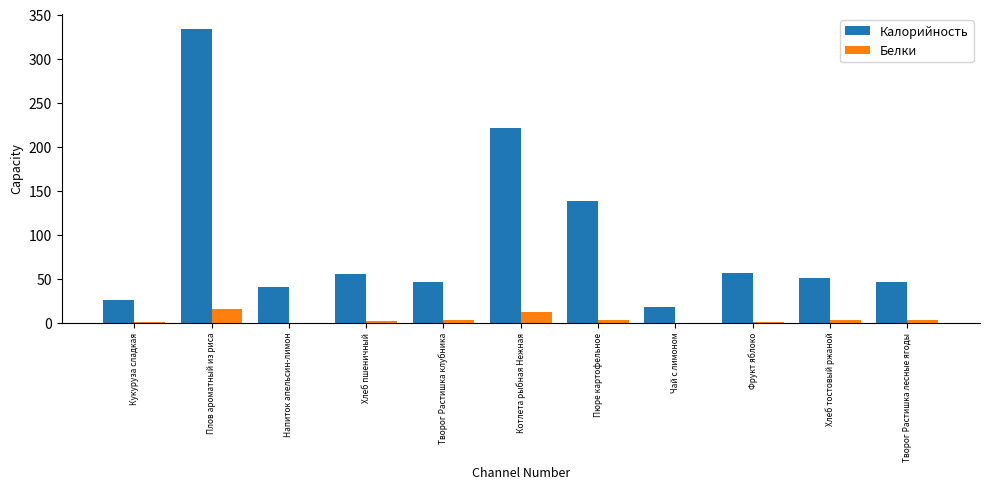

How many series are shown in this chart?

2